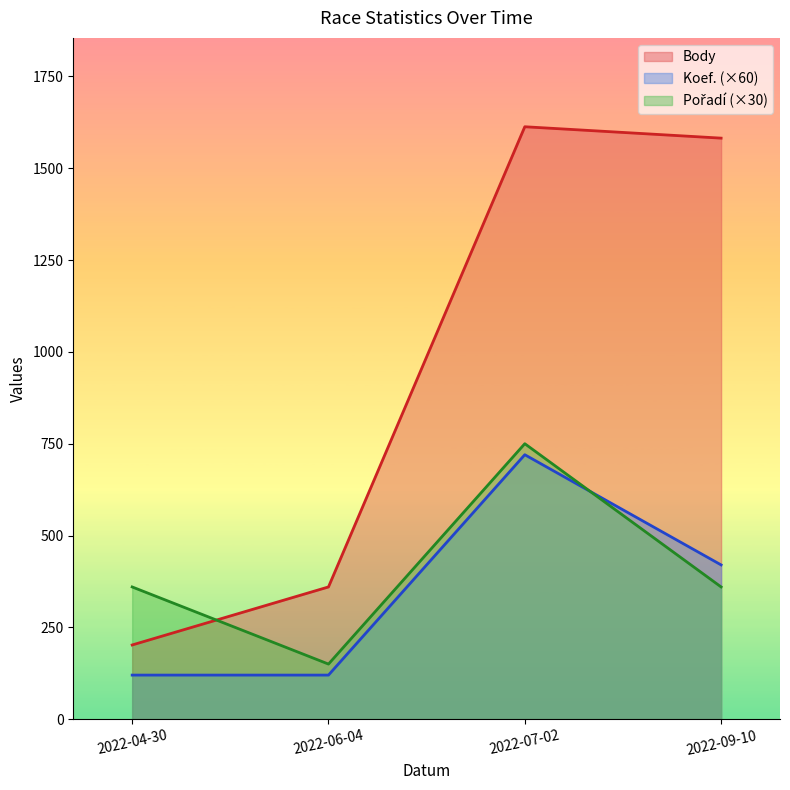

How many data points in Pořadí are less than 12?

1